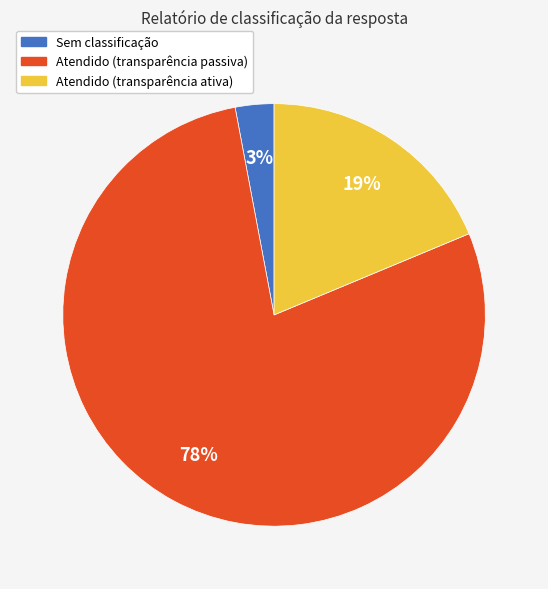

Which slice is the largest?

Atendido (transparência passiva)